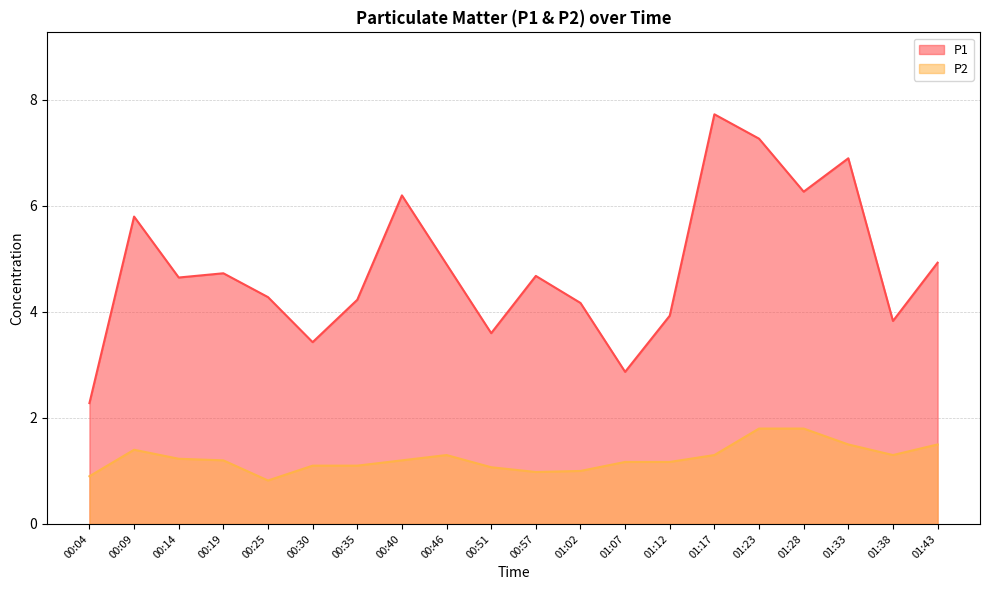

What is the value of the P2 point at the 5th from the left?

0.8